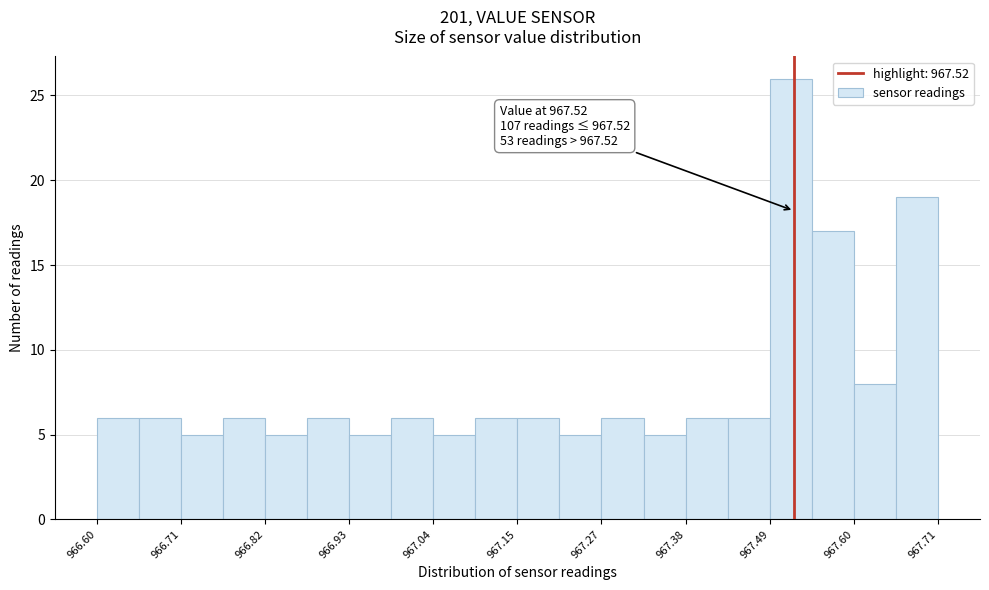

Around what value on the x-axis is the tallest bar? Give the approximate position of its centre, as read against the axis.

967.52